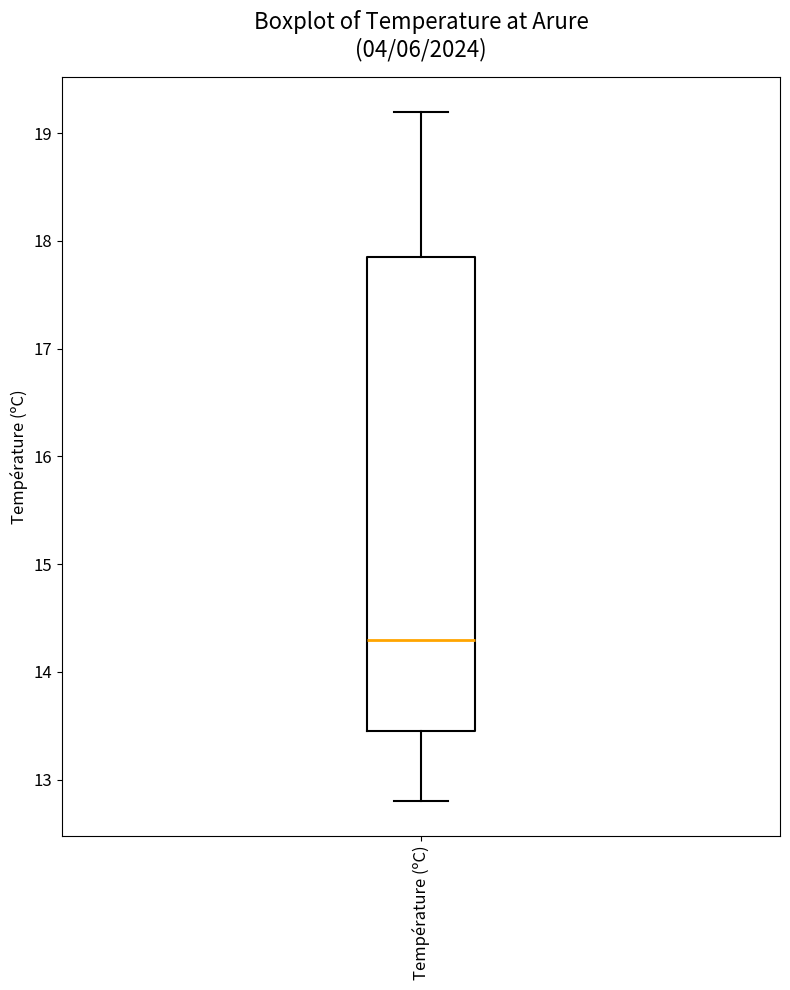

Read this box plot against the y-axis: the position of the median line, the range covered by the box, and the ends of both whiskers. The values are not printed on the chart, so give them approximately, as read against the axis.

median 14.3, box 13.5 to 17.9, whiskers 12.8 to 19.2